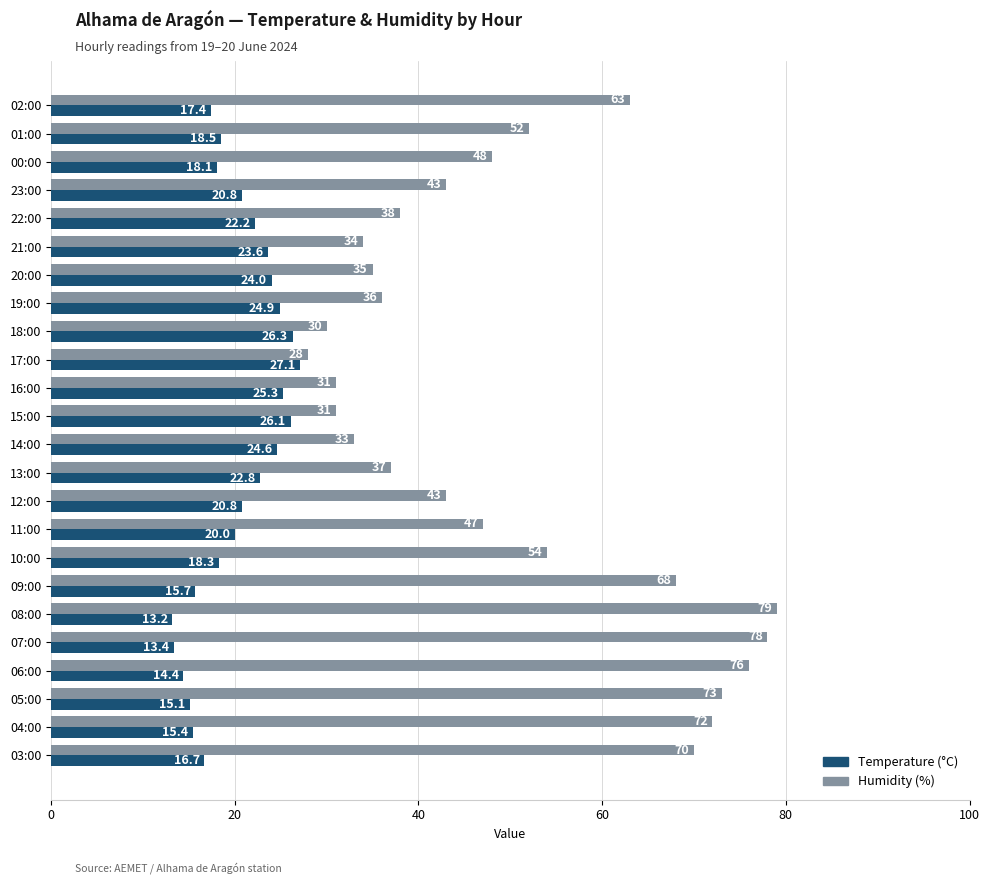

Count the number of categories in the chart.

24